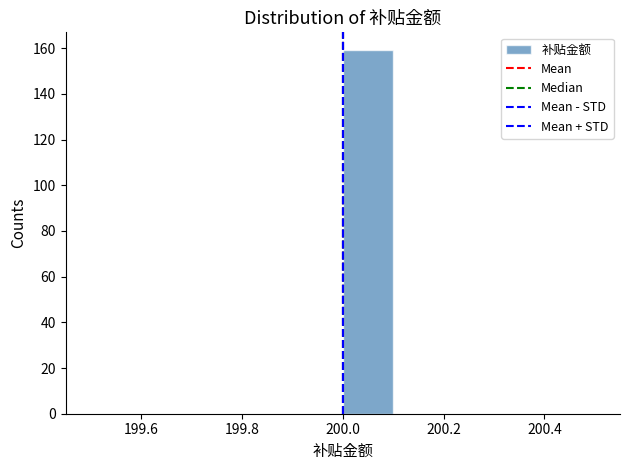

Reading left to right, transcribe this chart: for each bar, give the range it covers on the x-axis and its height. The values are not printed on the chart, so give them approximately, as read against the axis.

199.5 to 199.6: 0
199.6 to 199.7: 0
199.7 to 199.8: 0
199.8 to 199.9: 0
199.9 to 200.0: 0
200.0 to 200.1: 160
200.1 to 200.2: 0
200.2 to 200.3: 0
200.3 to 200.4: 0
200.4 to 200.5: 0